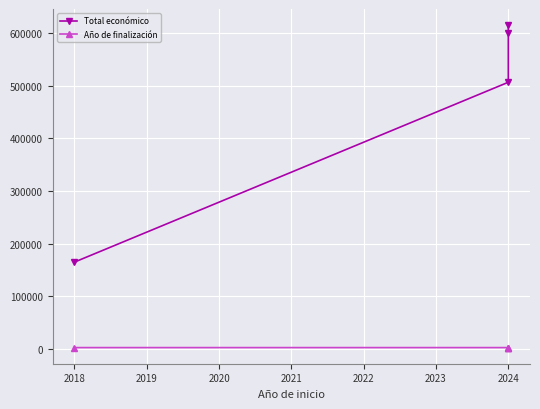

What is the value of the Total económico point at the 1st from the left?

164600